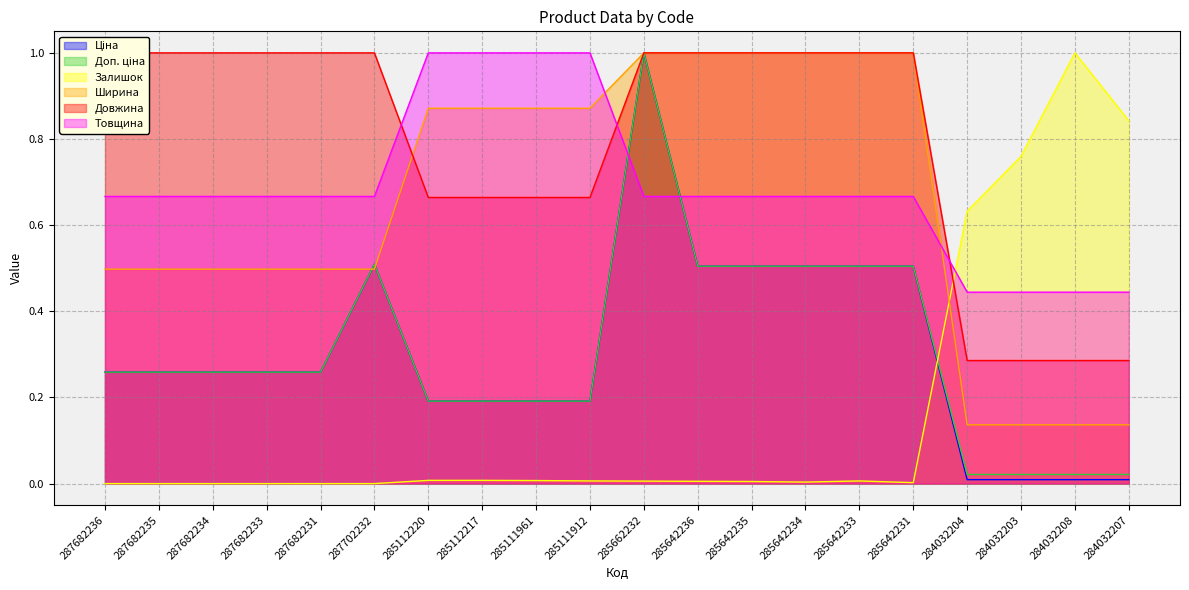

The value of Доп. ціна at 285111961 is 0.2. True or false?

True